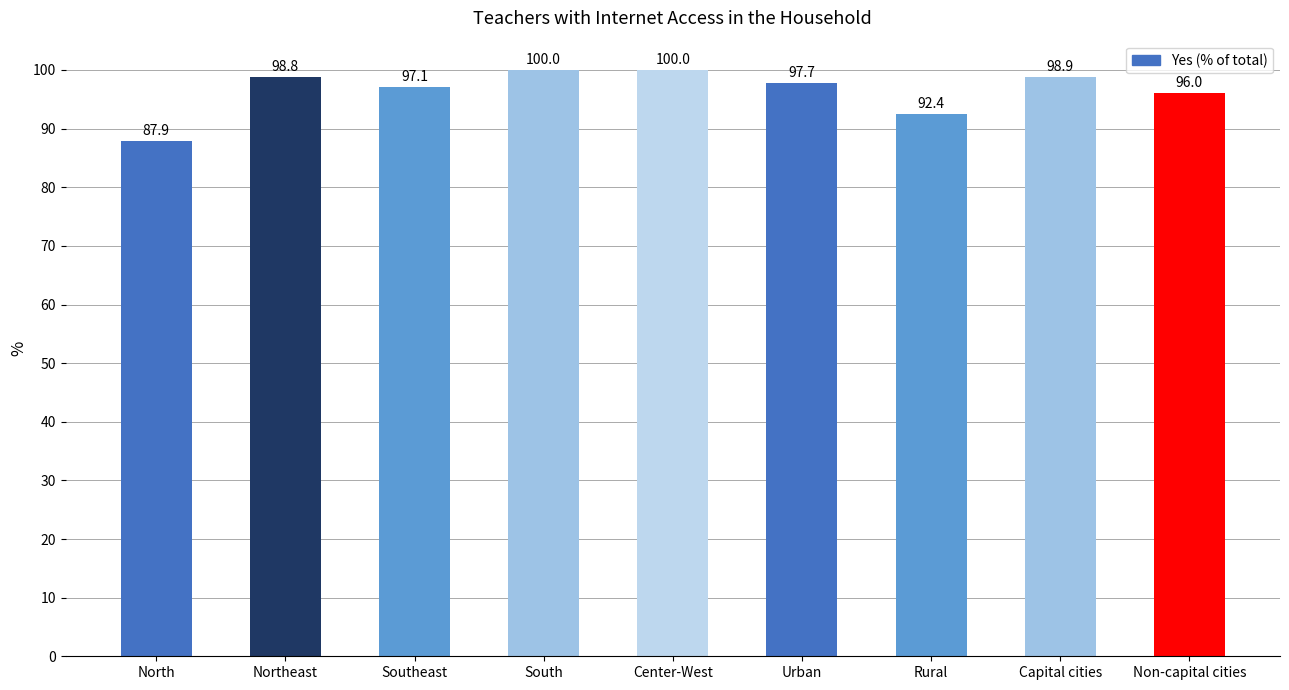

Is it true that the value at North is 39.4?

False